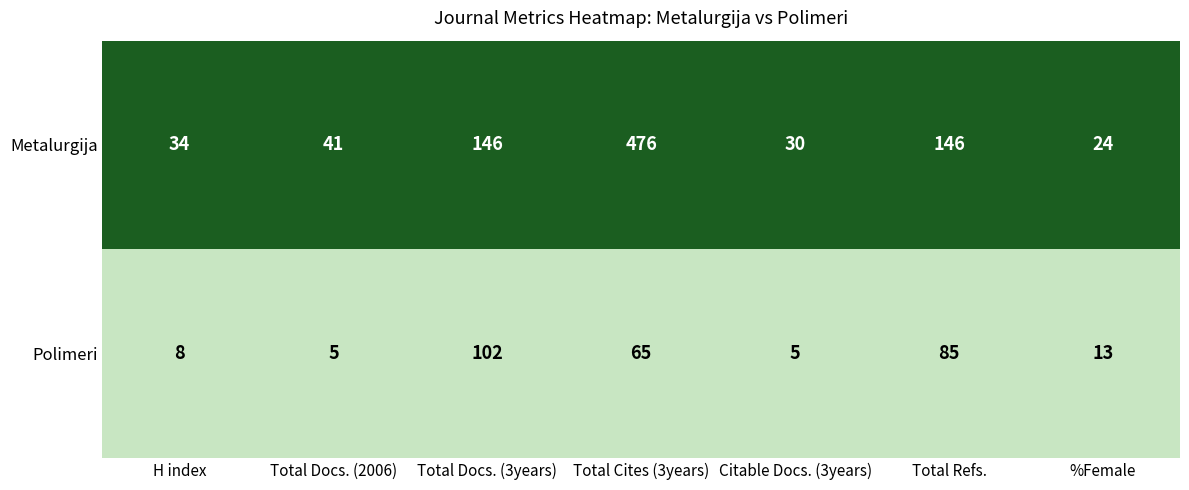

The Metalurgija series shows 66 at Total Docs. (2006). True or false?

False